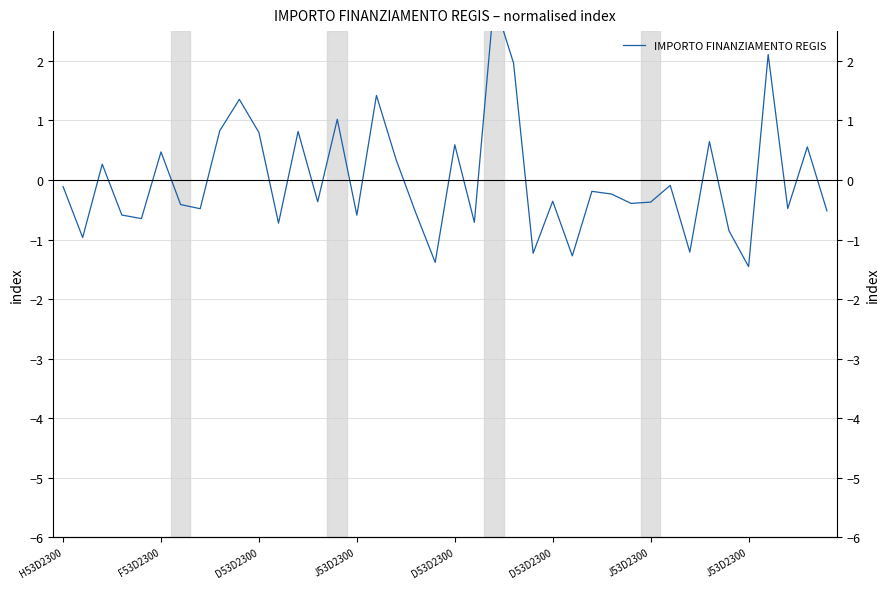

The value at 29 is -0.6. True or false?

False